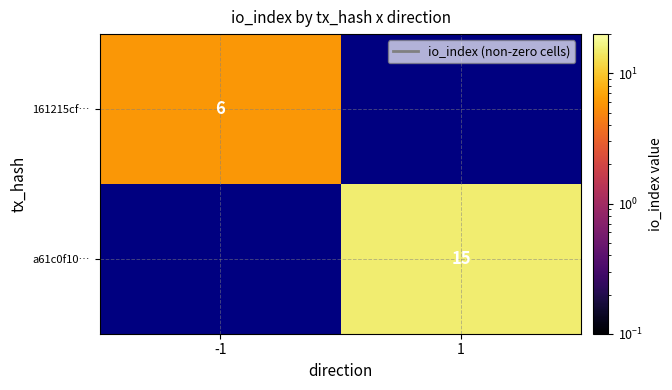

True or false: 161215cf… has a value of 6 at -1.

True